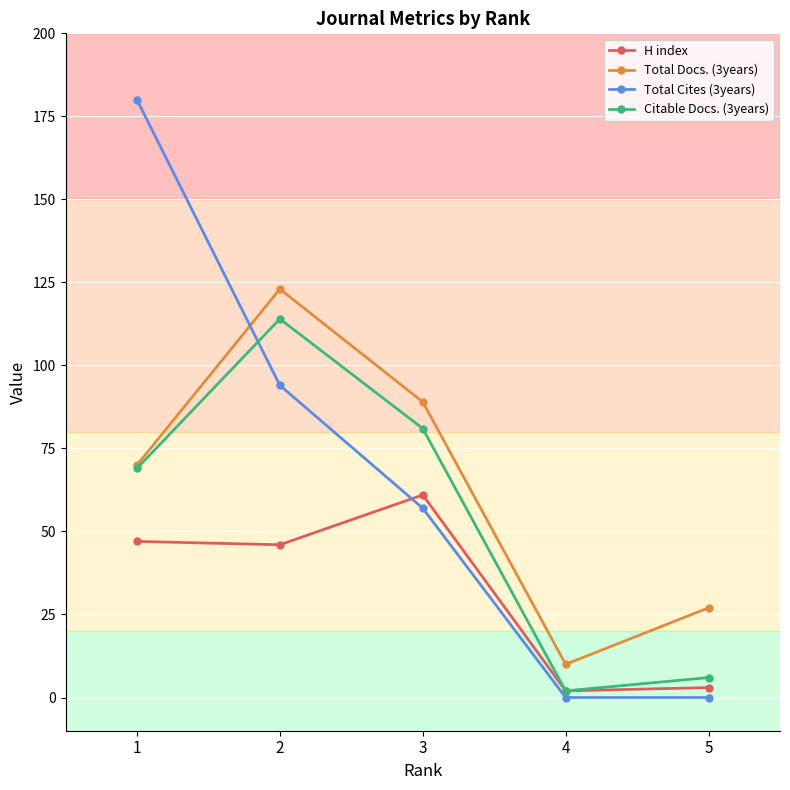

What is the difference between the maximum and minimum values in the H index series?

59